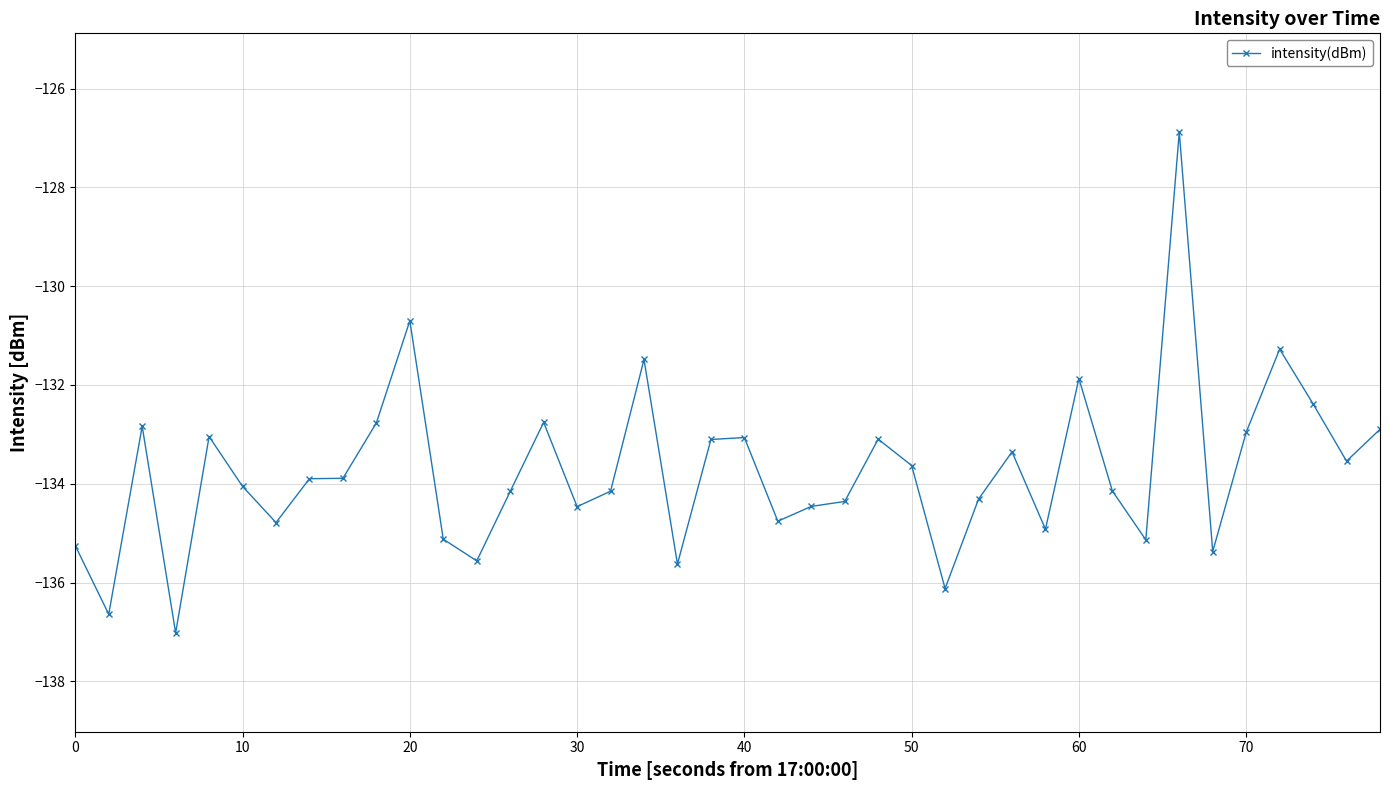

What is the value of the 26th point from the left?

-133.6